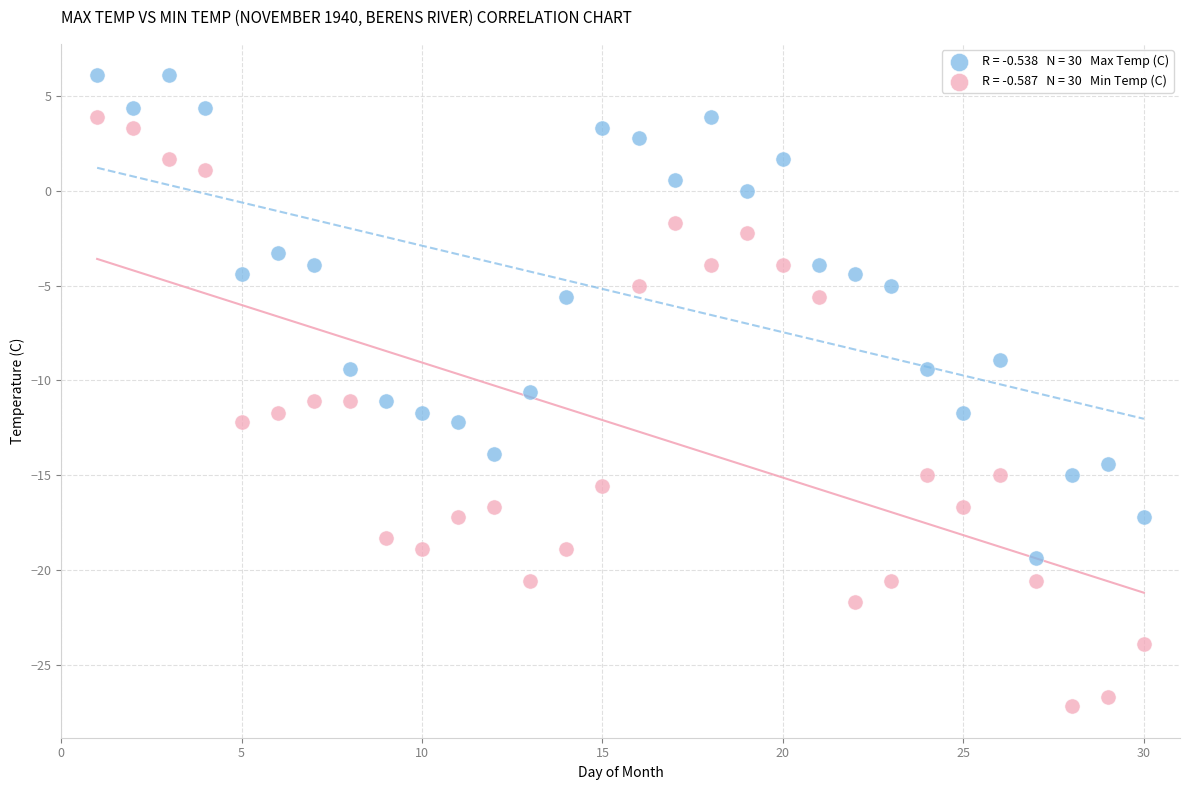

Across all data points, what is the range of Y values (max minus min)?

33.3